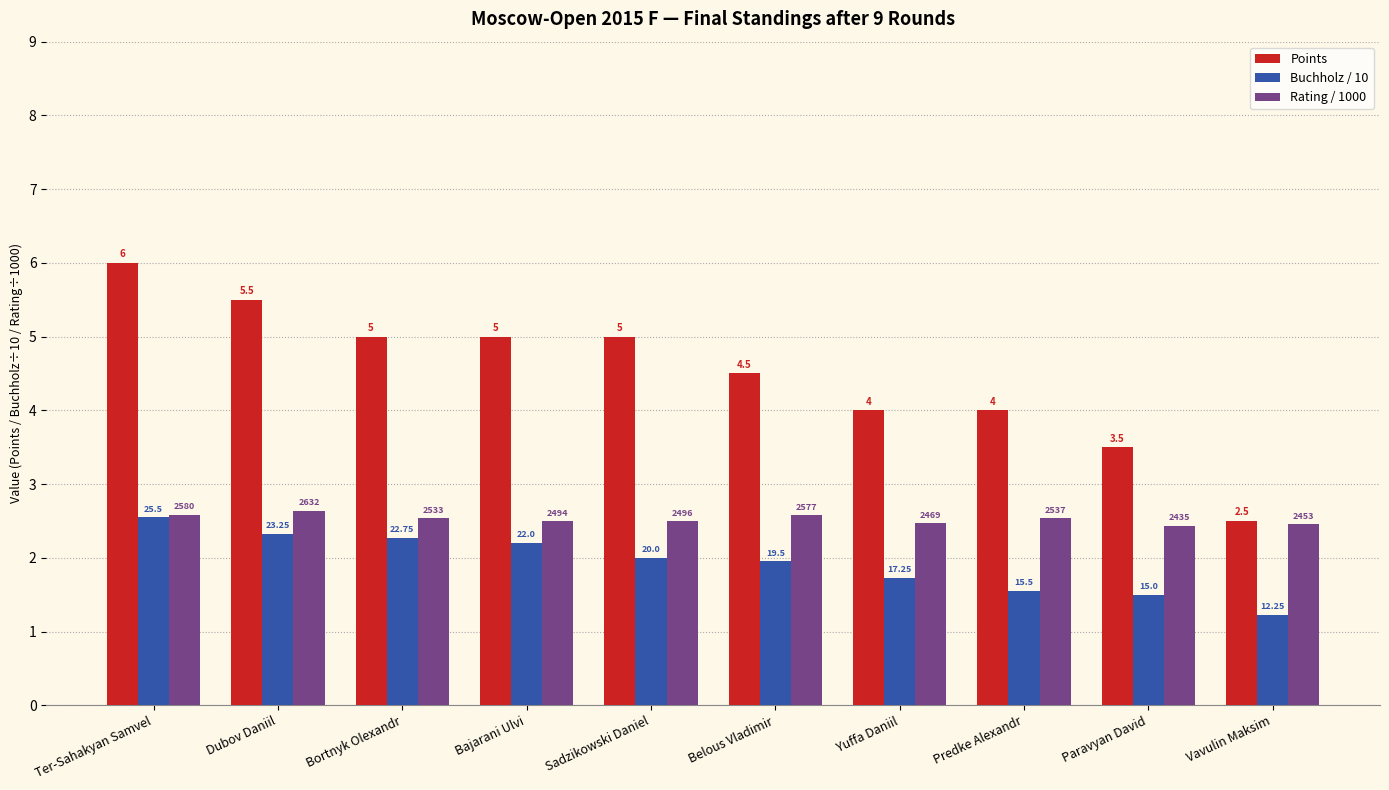

What value does the Rating / 1000 series have at Vavulin Maksim?

2.5